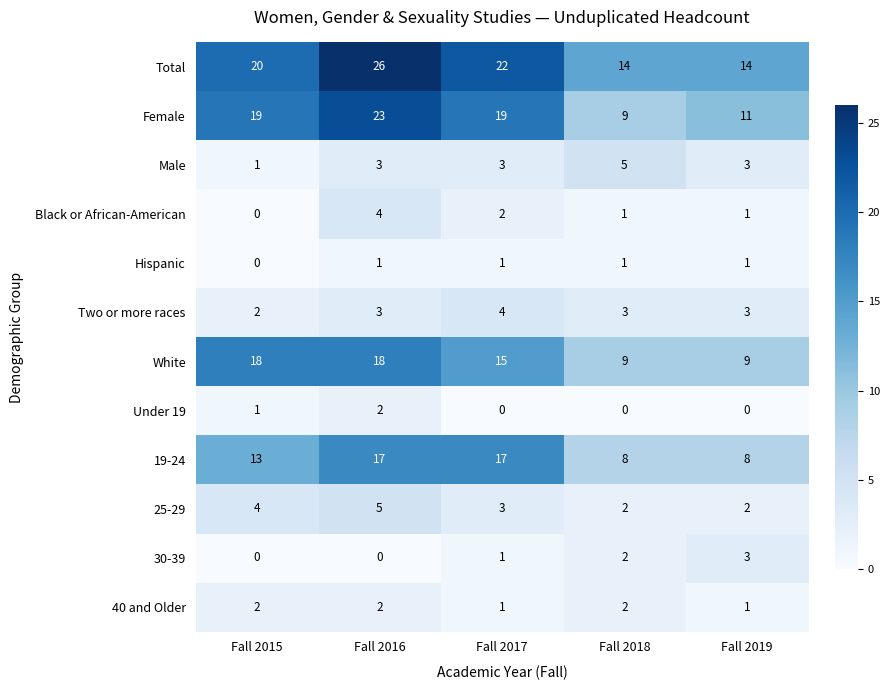

What is the minimum value for White?

9